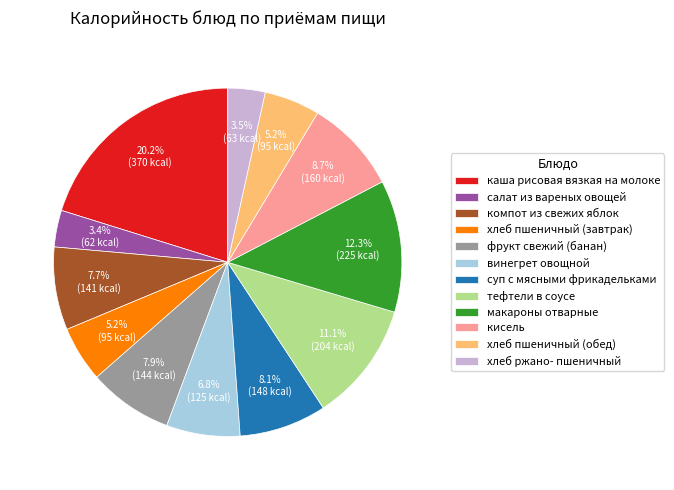

To the nearest percent, what portion does макароны отварные represent?

12%